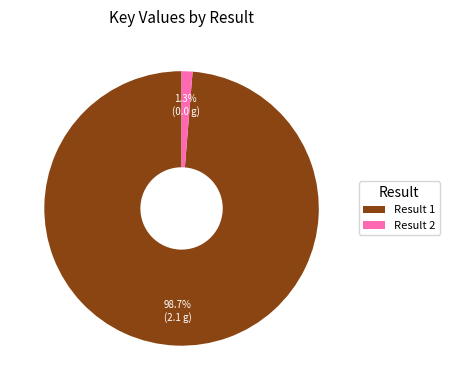

To the nearest percent, what is the difference between the Result 2 and Result 1 slice percentages?

97%